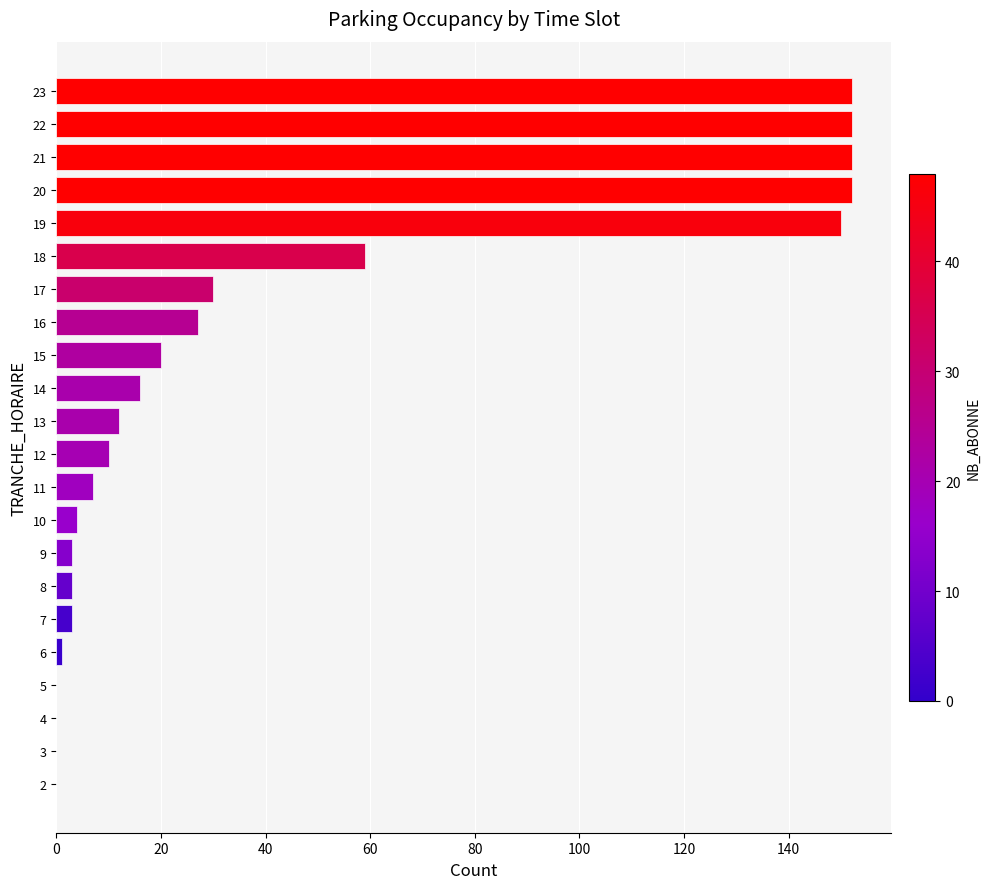

At which label is the value closest to 76?

18